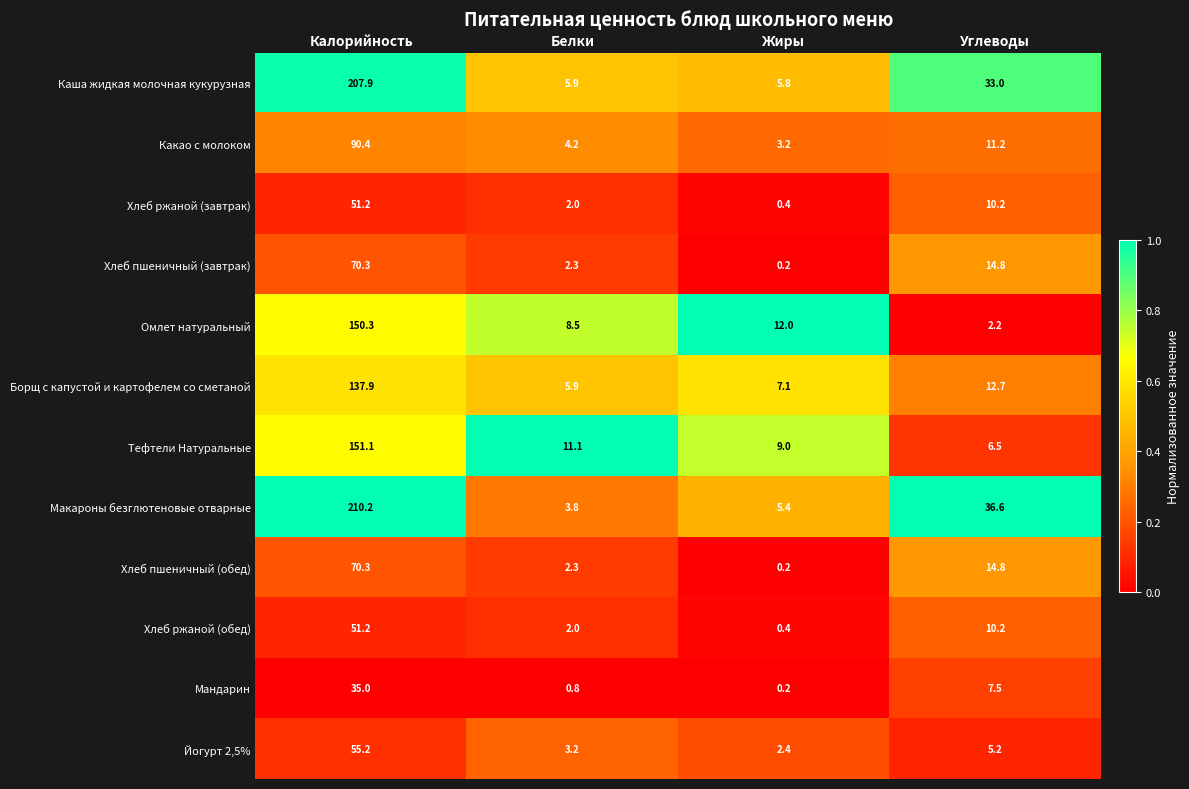

List the labels in order of Макароны безглютеновые отварные value, largest first.

Калорийность, Углеводы, Жиры, Белки